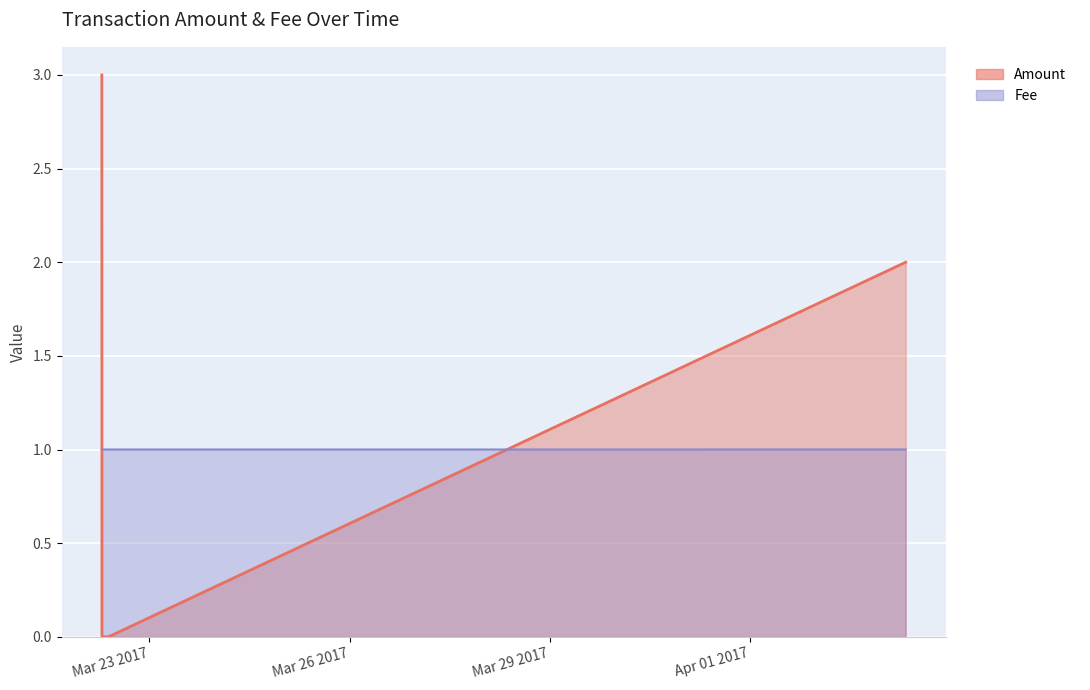

The value of Amount at 2017-03-22 06:55:02 is 0.6. True or false?

False